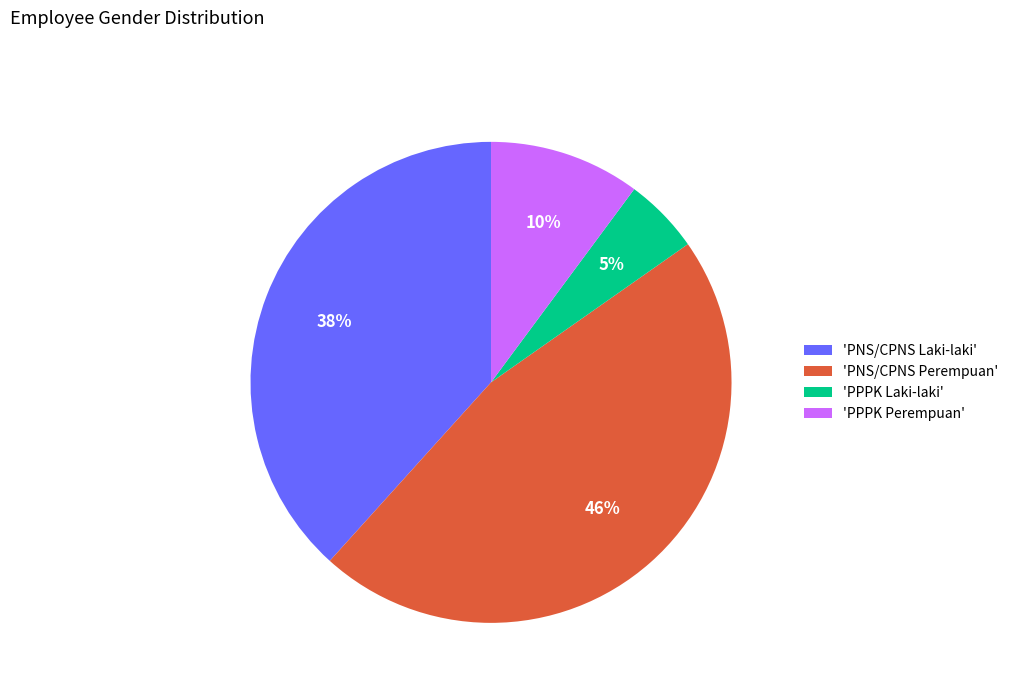

To the nearest percent, what percentage of the pie is 'PNS/CPNS Laki-laki'?

38%